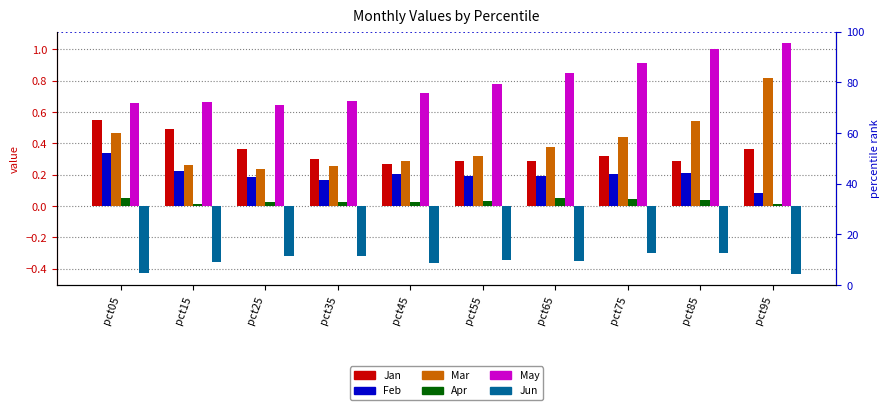

What is the spread (max minus min) of values at pct85?

1.3